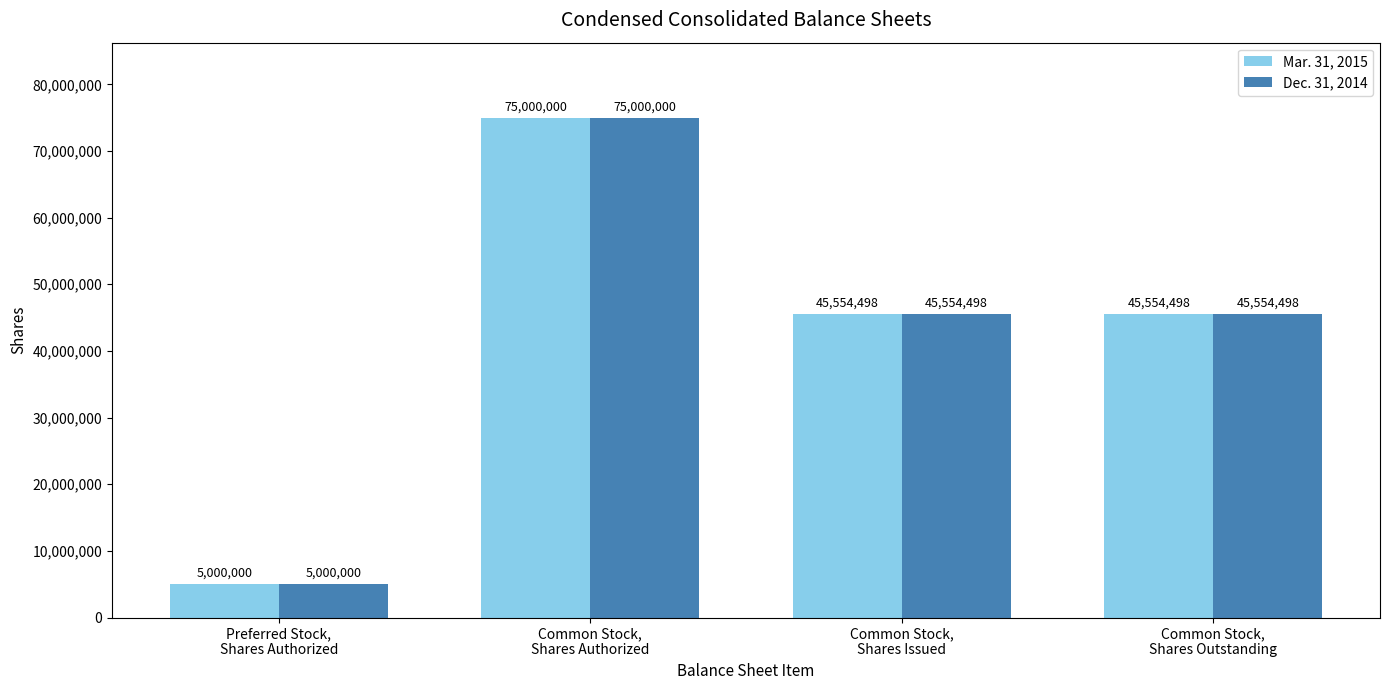

What is the total value across all series at Common Stock,
Shares Issued?

91108996